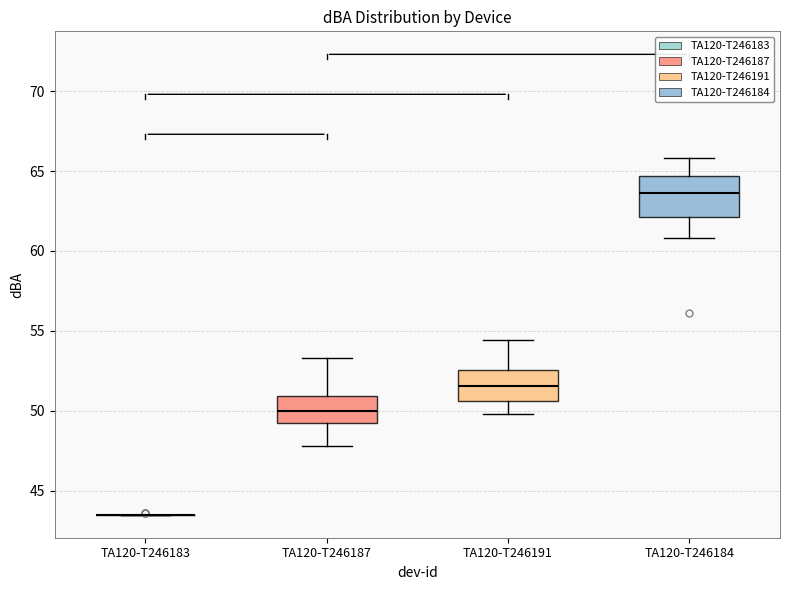

Reading left to right, transcribe this box plot: for each box, give where its median line is, the range the box spans, and where its two whiskers end, as read against the y-axis. The values are not printed on the chart, so give them approximately, as read against the axis.

TA120-T246183: box collapsed to a line at 43.5, whiskers 43.5 to 43.5
TA120-T246187: median 50.0, box 49.0 to 51.0, whiskers 48.0 to 53.5
TA120-T246191: median 51.5, box 50.5 to 52.5, whiskers 50.0 to 54.5
TA120-T246184: median 63.5, box 62.0 to 64.5, whiskers 61.0 to 66.0